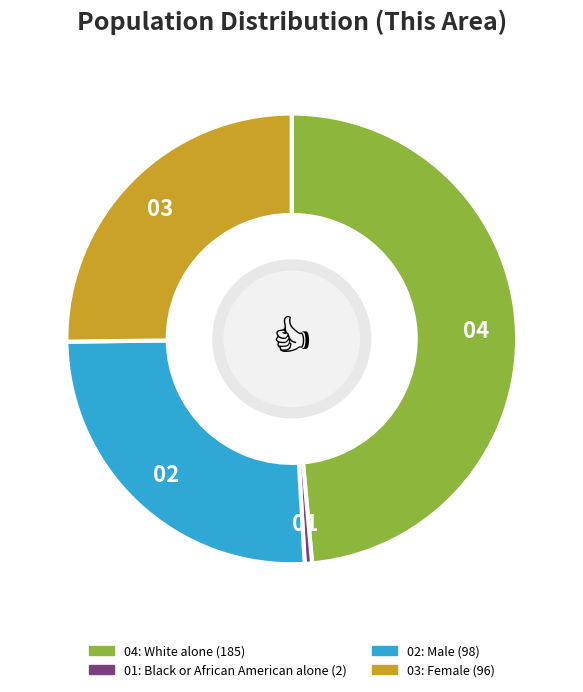

Is there any slice that represents more than half of the pie?

No